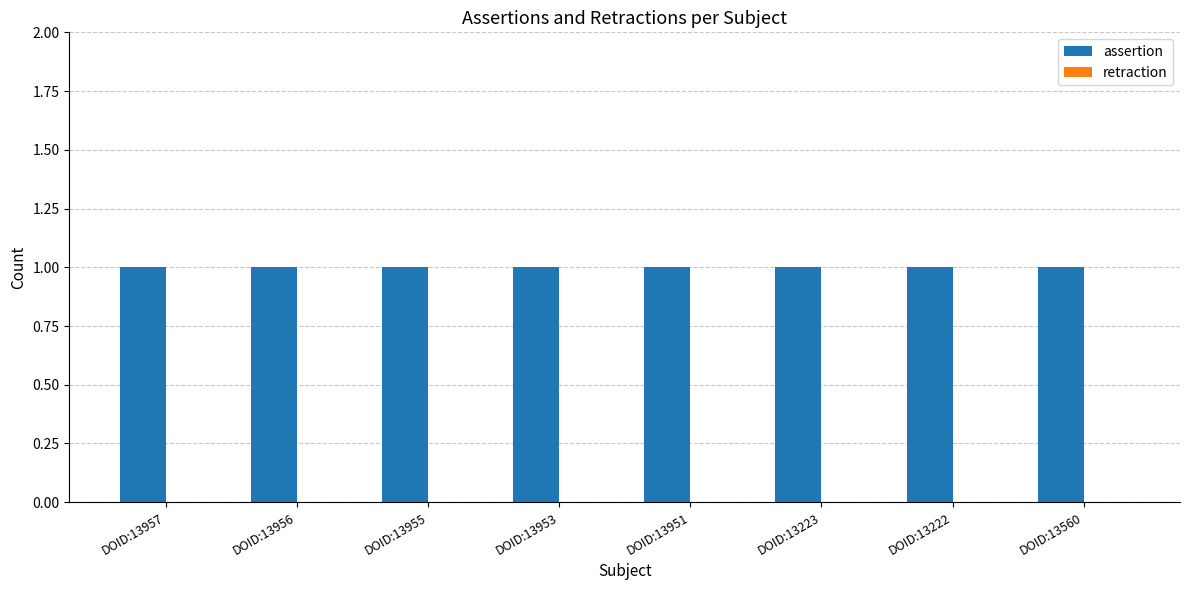

List the labels in order of assertion value, largest first.

DOID:13957, DOID:13956, DOID:13955, DOID:13953, DOID:13951, DOID:13223, DOID:13222, DOID:13560